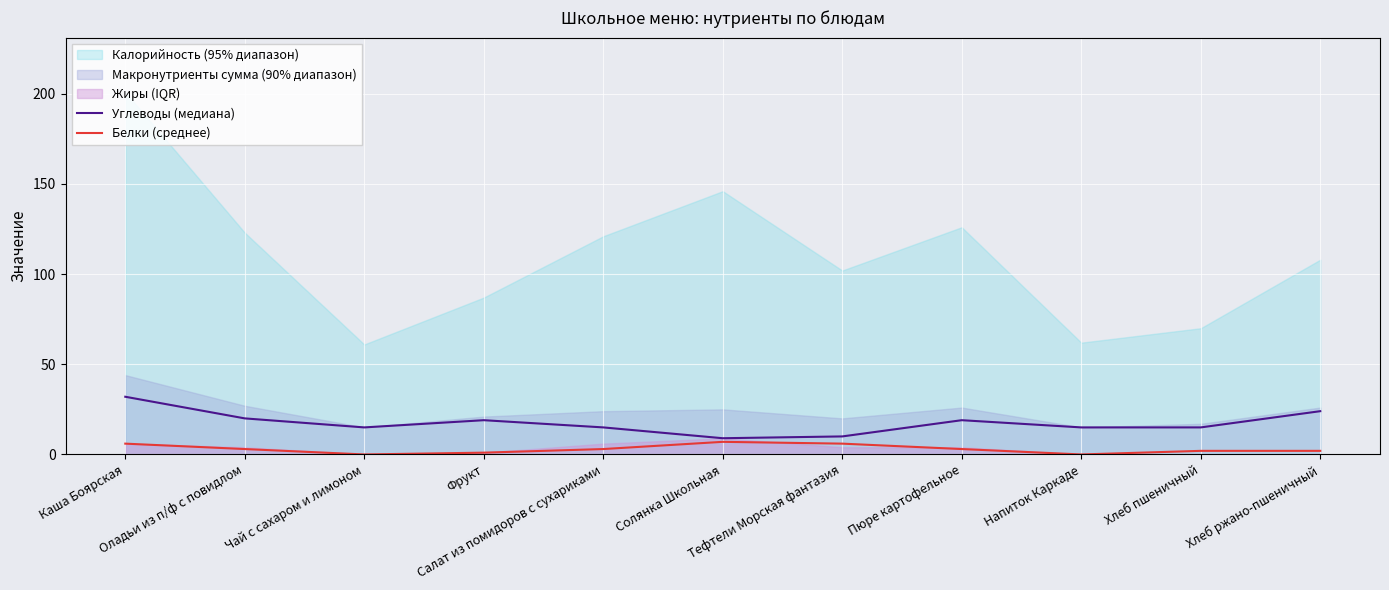

What is the total value across all series at Солянка Школьная?

16